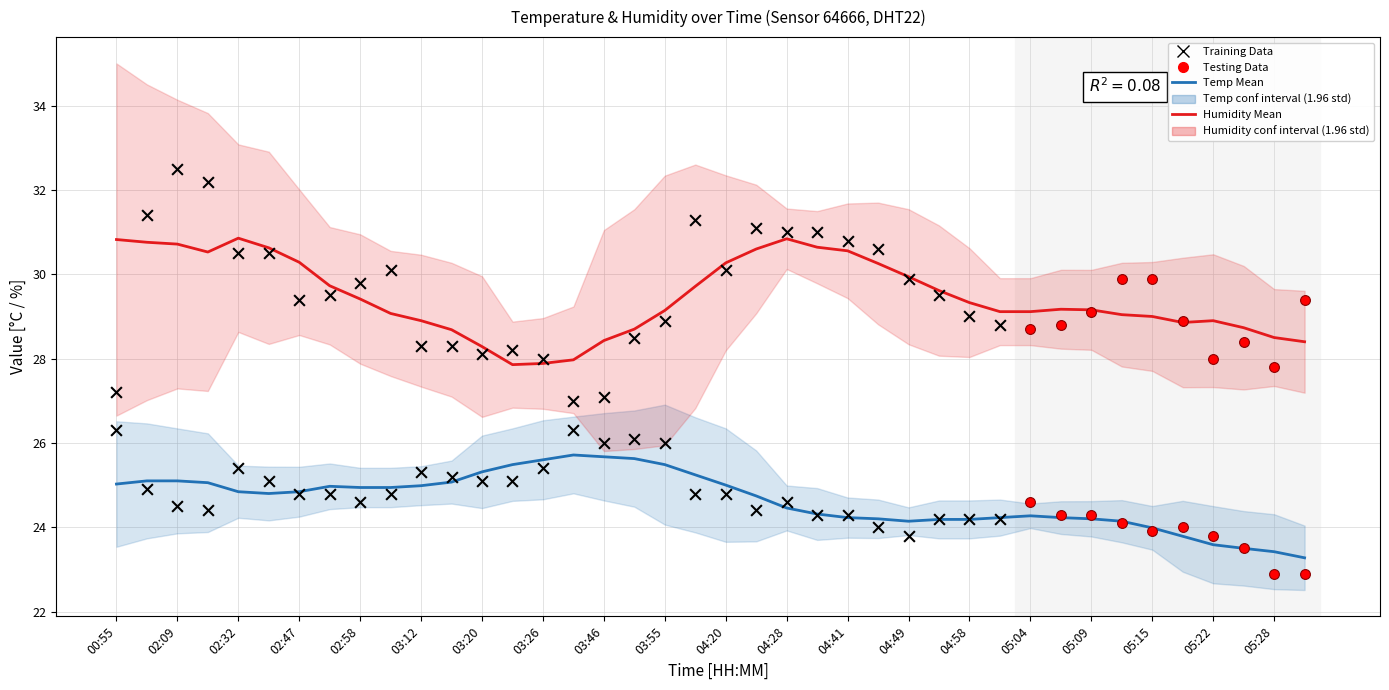

Which series reaches the maximum Y coordinate?

humidity